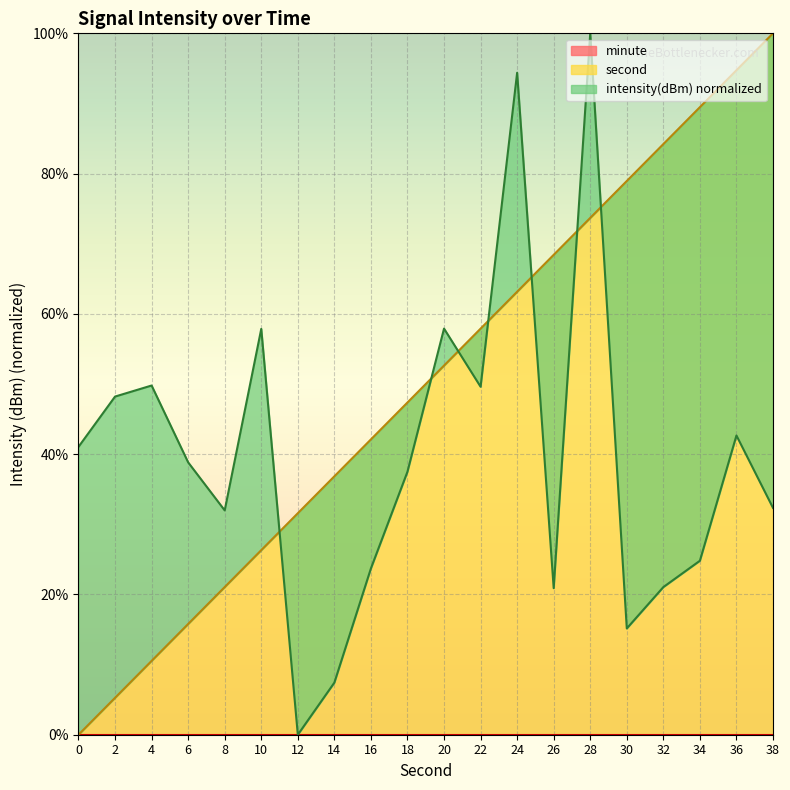

Rank the categories by second value from lowest to highest.

0, 2, 4, 6, 8, 10, 12, 14, 16, 18, 20, 22, 24, 26, 28, 30, 32, 34, 36, 38